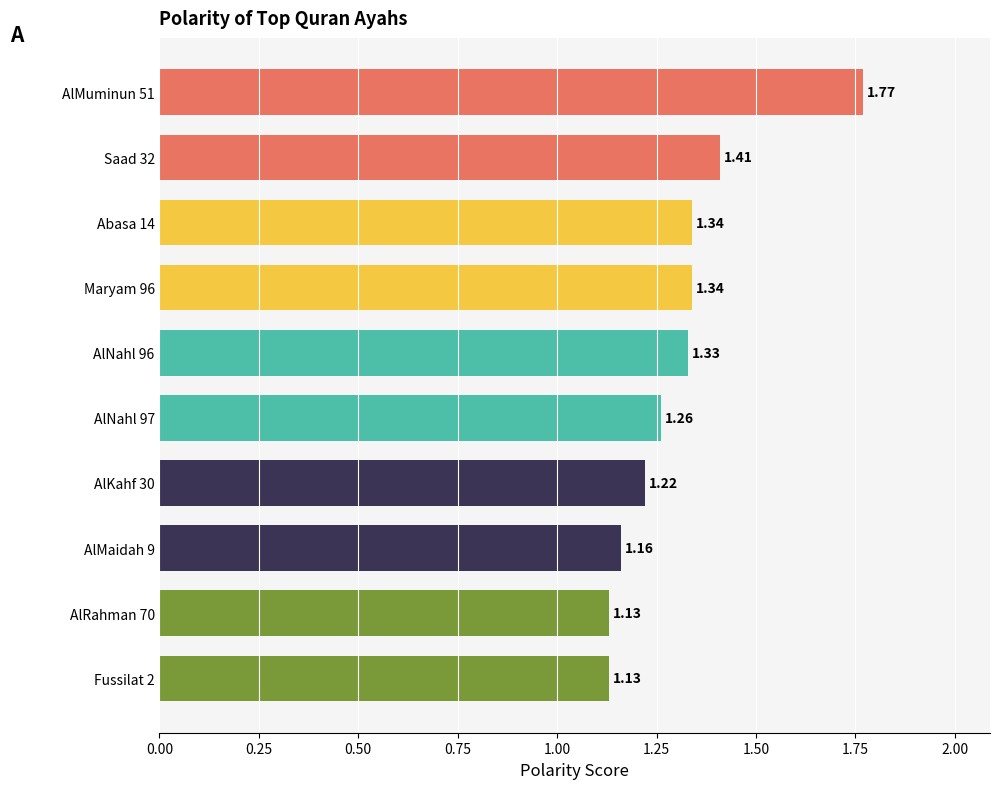

What is the difference between the maximum and minimum values?

0.6